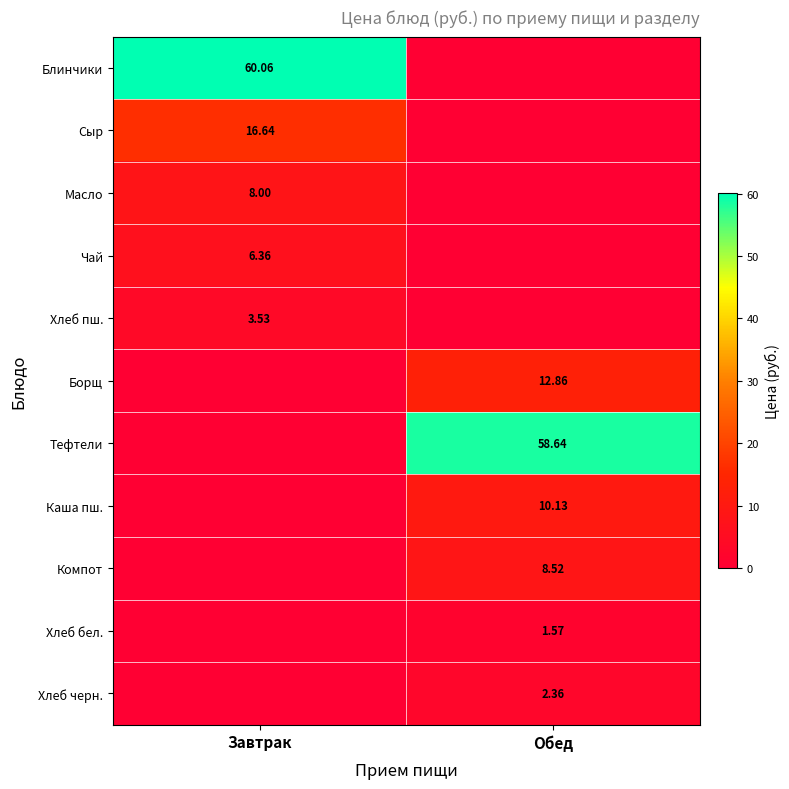

Which series has the widest spread of values?

Блинчики